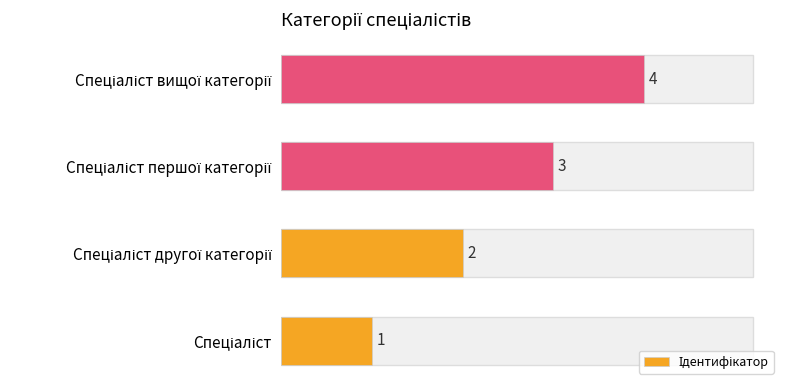

What is the difference between the maximum and minimum values?

3